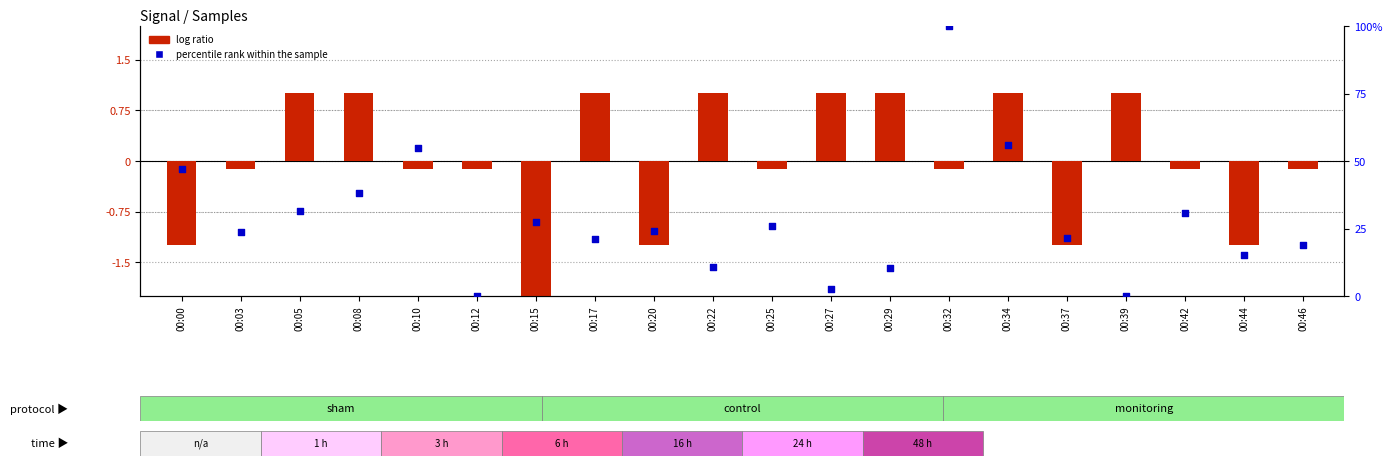

At which category is the sum across all series the highest?

00:32